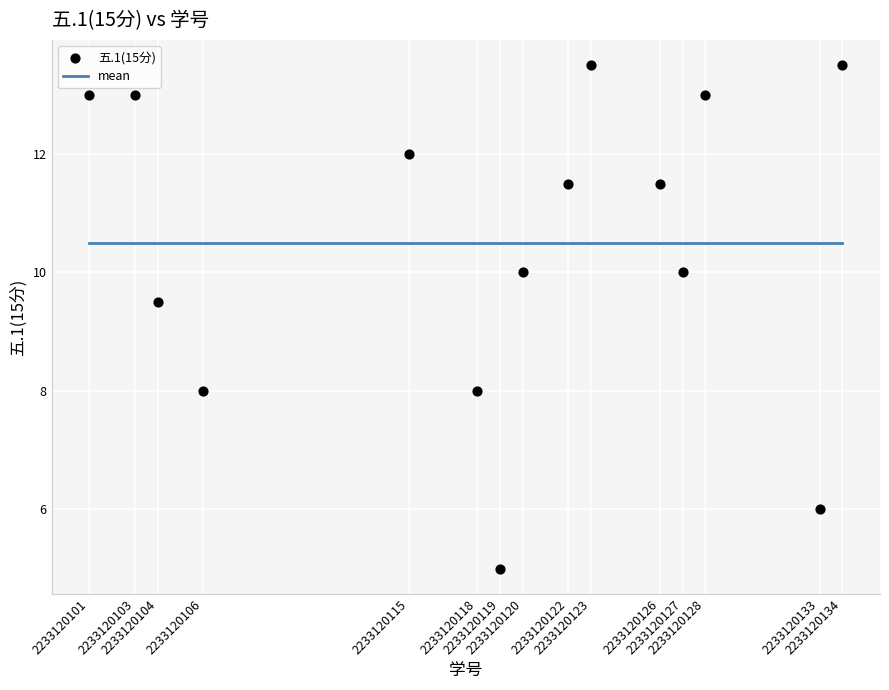

What Y value in the scatter plot is closest to 9?

9.5